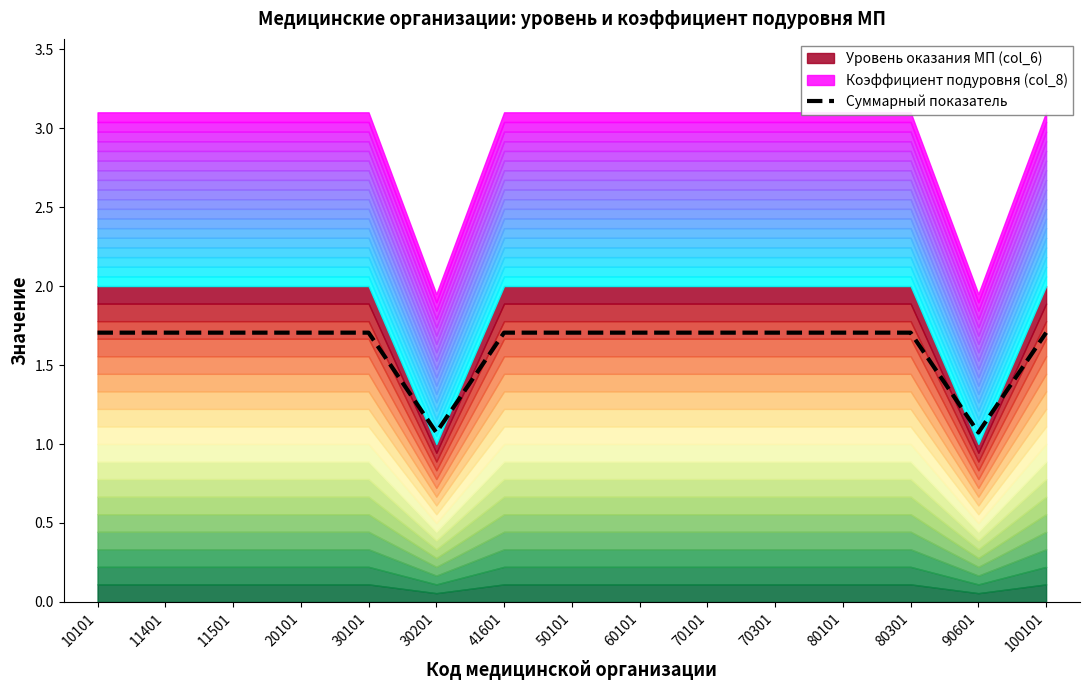

List the labels in order of value, largest first.

10101, 11401, 11501, 20101, 30101, 41601, 50101, 60101, 70101, 70301, 80101, 80301, 100101, 30201, 90601